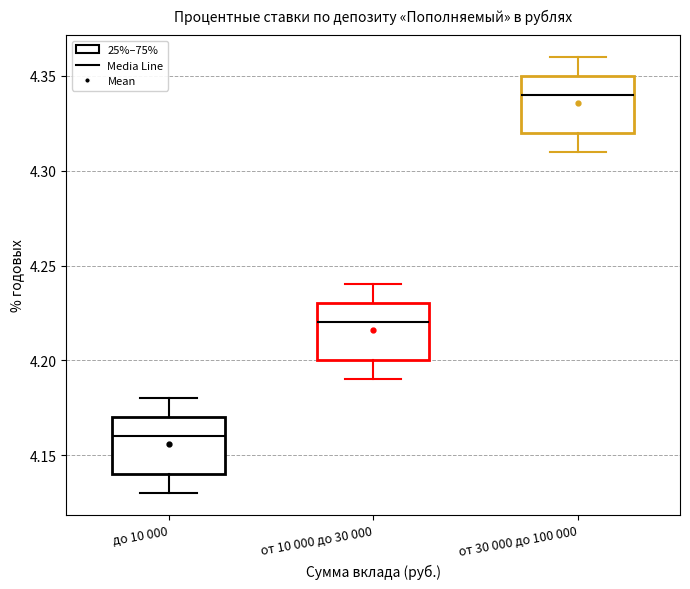

Which box has the highest median line?

от 30 000 до 100 000